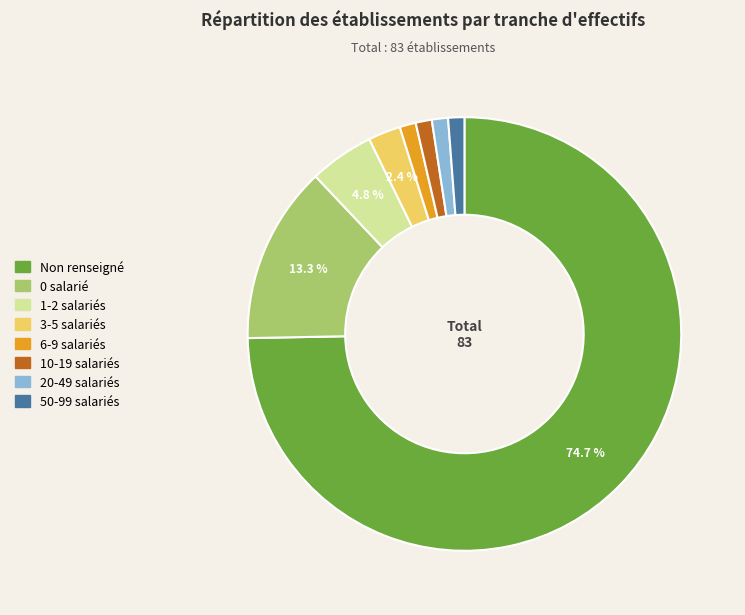

How many segments does this pie chart have?

8